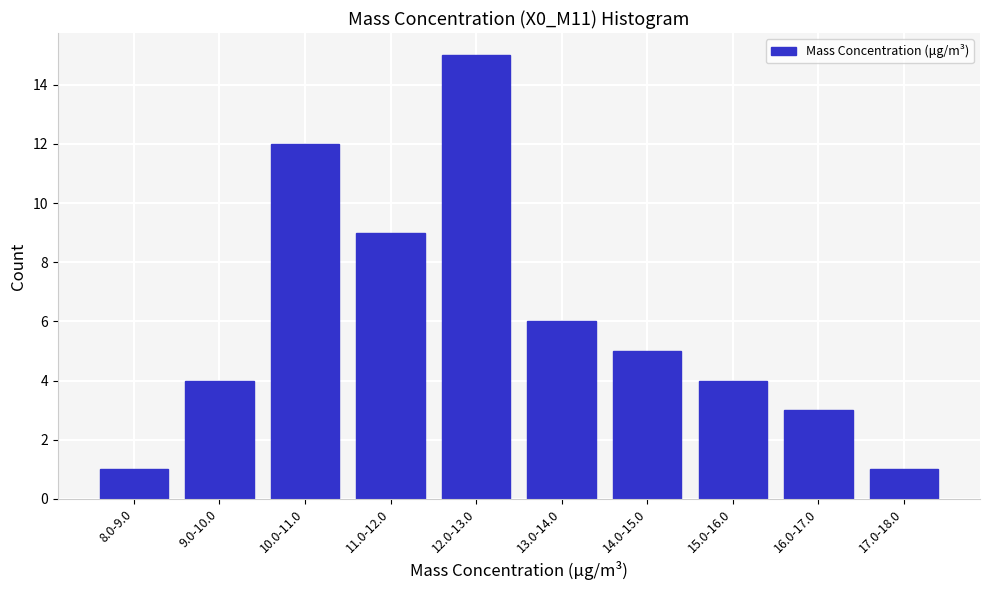

Reading left to right, transcribe all the data shown in this chart.

8.0-9.0=1	9.0-10.0=4	10.0-11.0=12	11.0-12.0=9	12.0-13.0=15	13.0-14.0=6	14.0-15.0=5	15.0-16.0=4	16.0-17.0=3	17.0-18.0=1